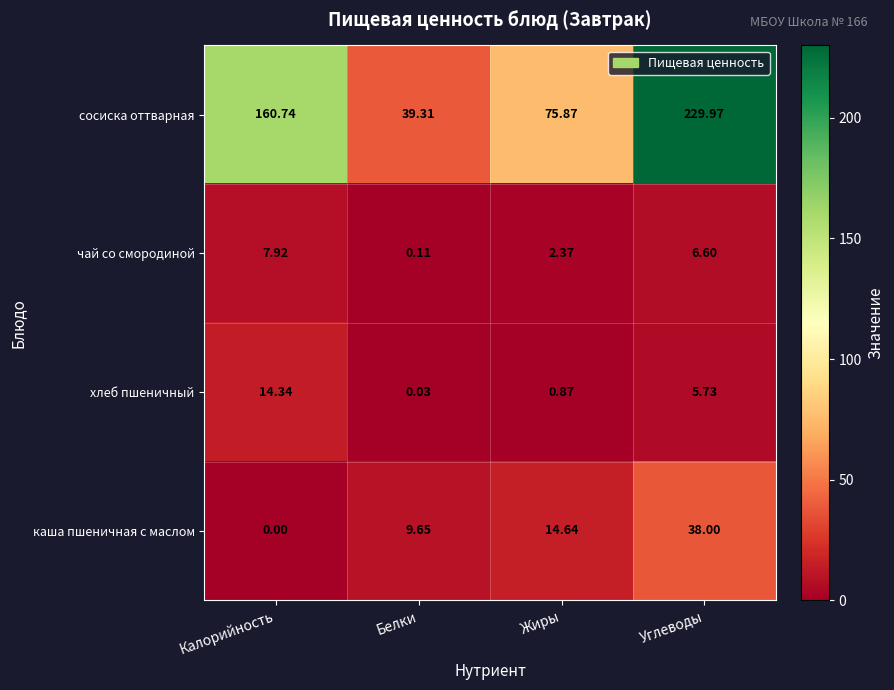

What is the total value across all series at Жиры?

93.8